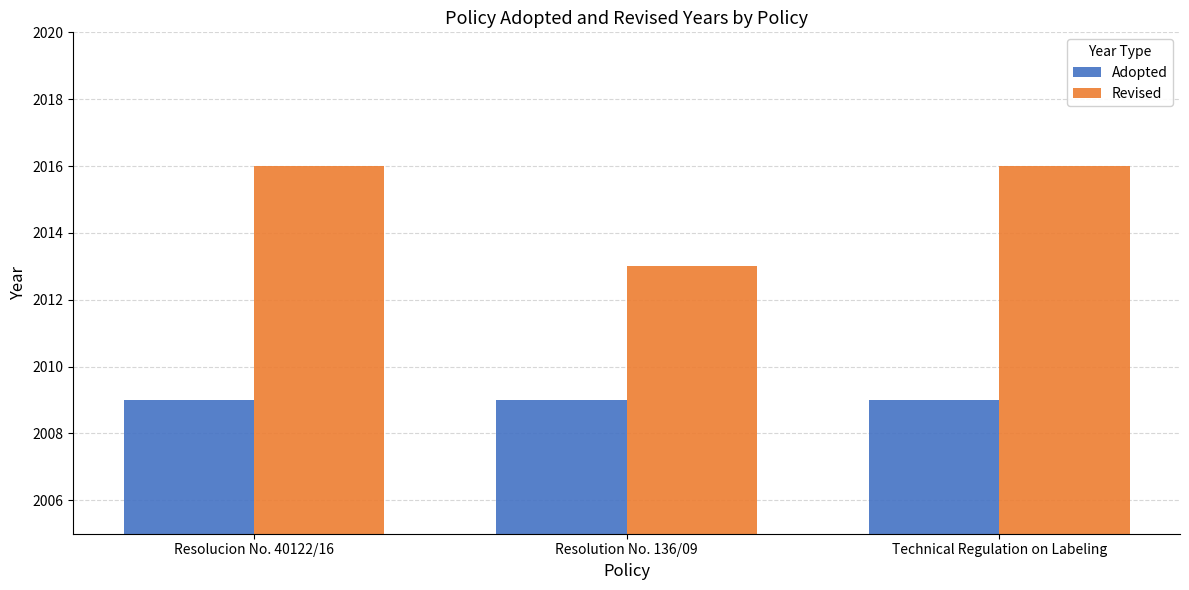

What is the greatest value displayed?

2016